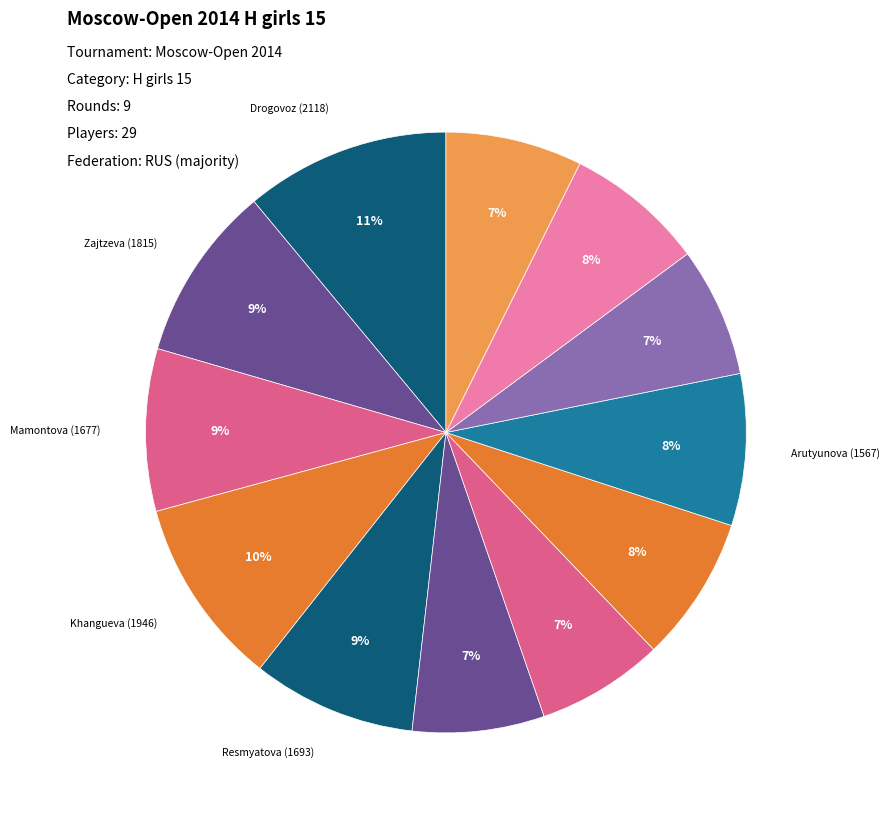

Count the number of slices in the pie.

12